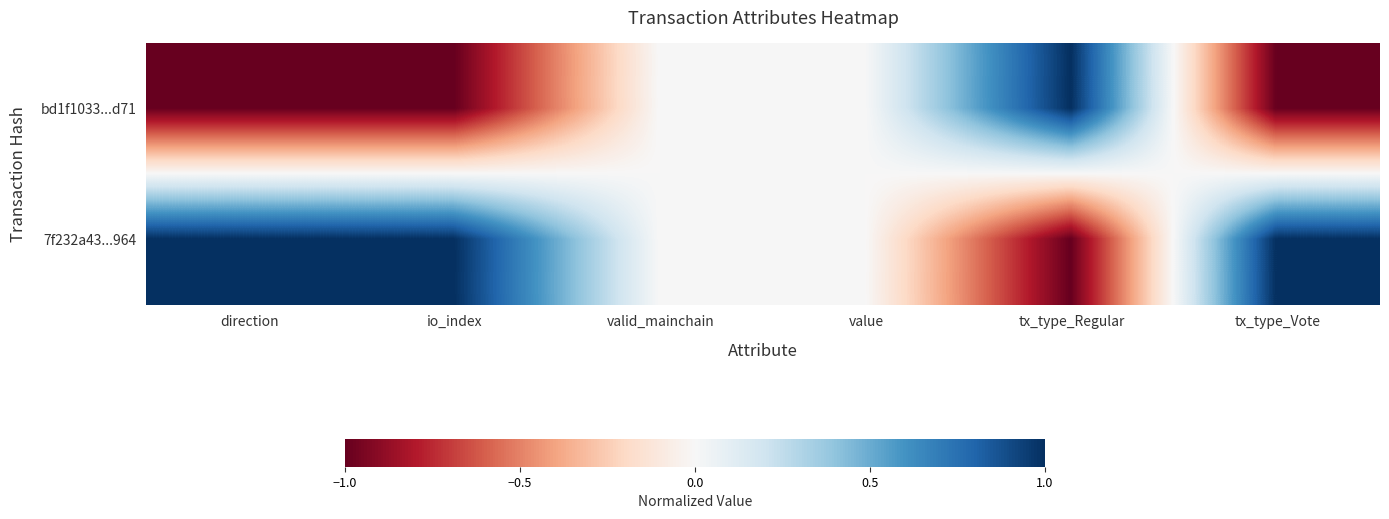

How many series are shown in this chart?

2